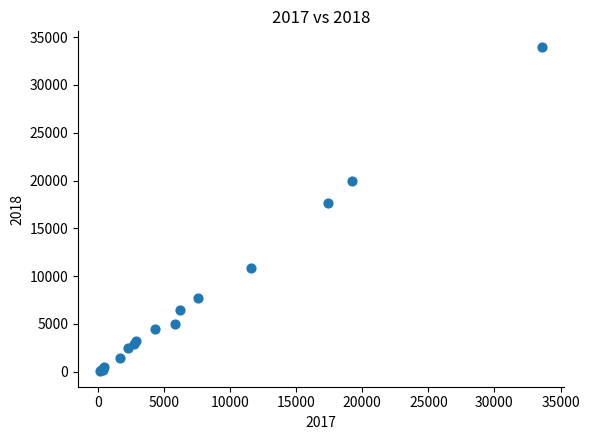

What Y value in the scatter plot is closest to 17021?

17621